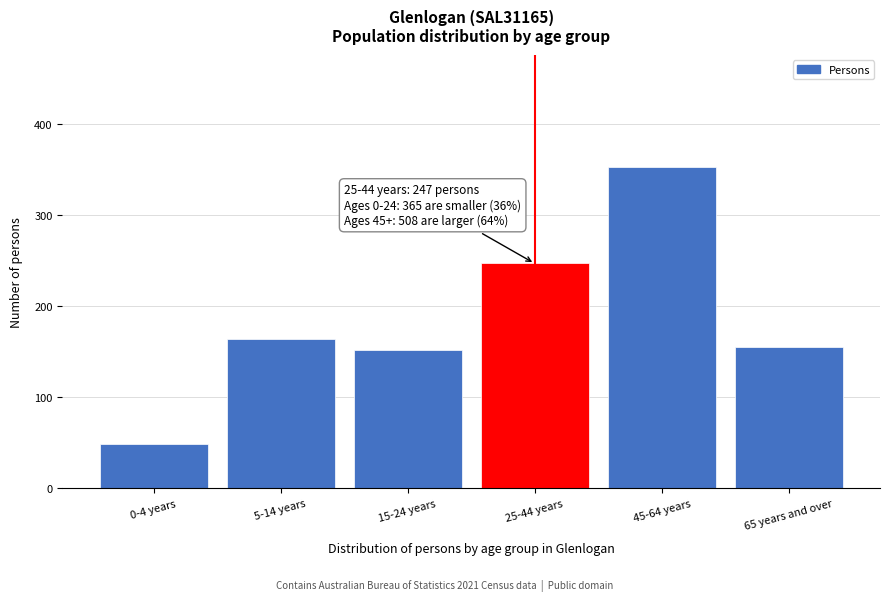

Reading left to right, what are all the values shown in this chart?

0-4 years=49	5-14 years=164	15-24 years=152	25-44 years=247	45-64 years=353	65 years and over=155